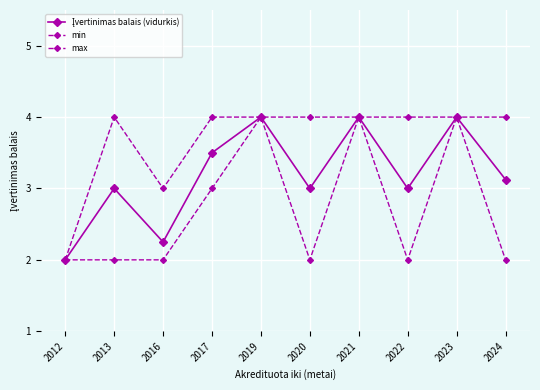

How many interior local valleys does the min series have?

2